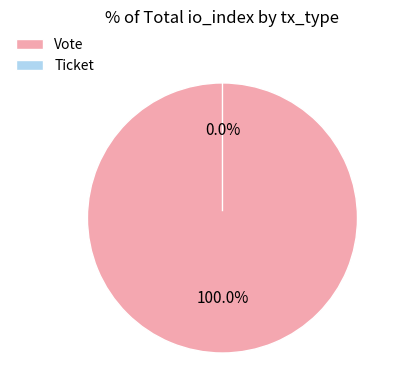

Is it true that Ticket is 14% of the pie?

False